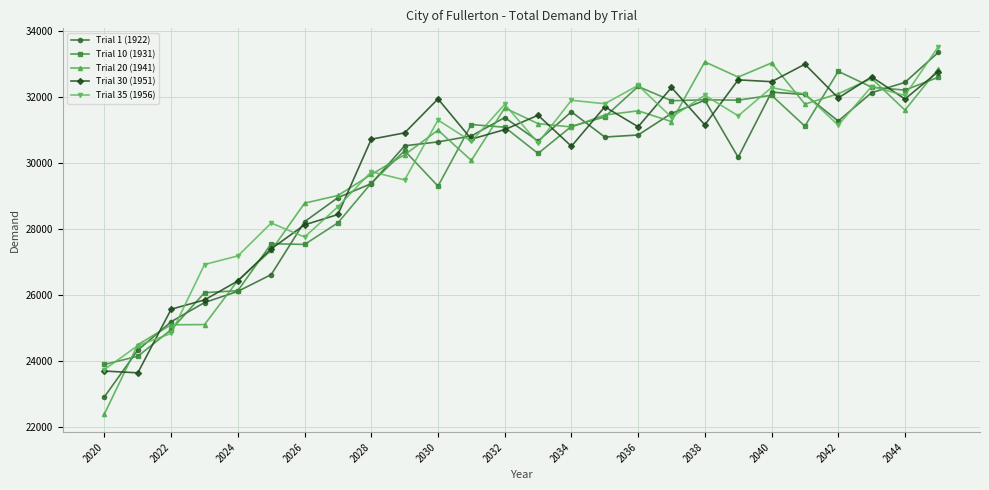

What is the smallest value displayed?

22386